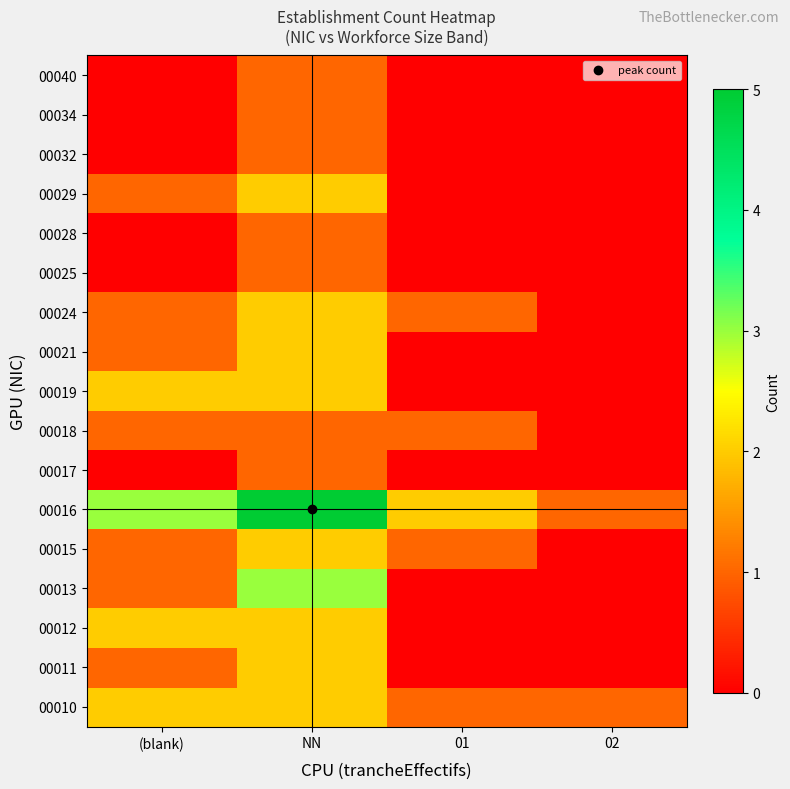

Reading right to left, transcribe all the data shown in this chart.

00010: 02=1	01=1	NN=2	(blank)=2
00011: 02=0	01=0	NN=2	(blank)=1
00012: 02=0	01=0	NN=2	(blank)=2
00013: 02=0	01=0	NN=3	(blank)=1
00015: 02=0	01=1	NN=2	(blank)=1
00016: 02=1	01=2	NN=5	(blank)=3
00017: 02=0	01=0	NN=1	(blank)=0
00018: 02=0	01=1	NN=1	(blank)=1
00019: 02=0	01=0	NN=2	(blank)=2
00021: 02=0	01=0	NN=2	(blank)=1
00024: 02=0	01=1	NN=2	(blank)=1
00025: 02=0	01=0	NN=1	(blank)=0
00028: 02=0	01=0	NN=1	(blank)=0
00029: 02=0	01=0	NN=2	(blank)=1
00032: 02=0	01=0	NN=1	(blank)=0
00034: 02=0	01=0	NN=1	(blank)=0
00040: 02=0	01=0	NN=1	(blank)=0